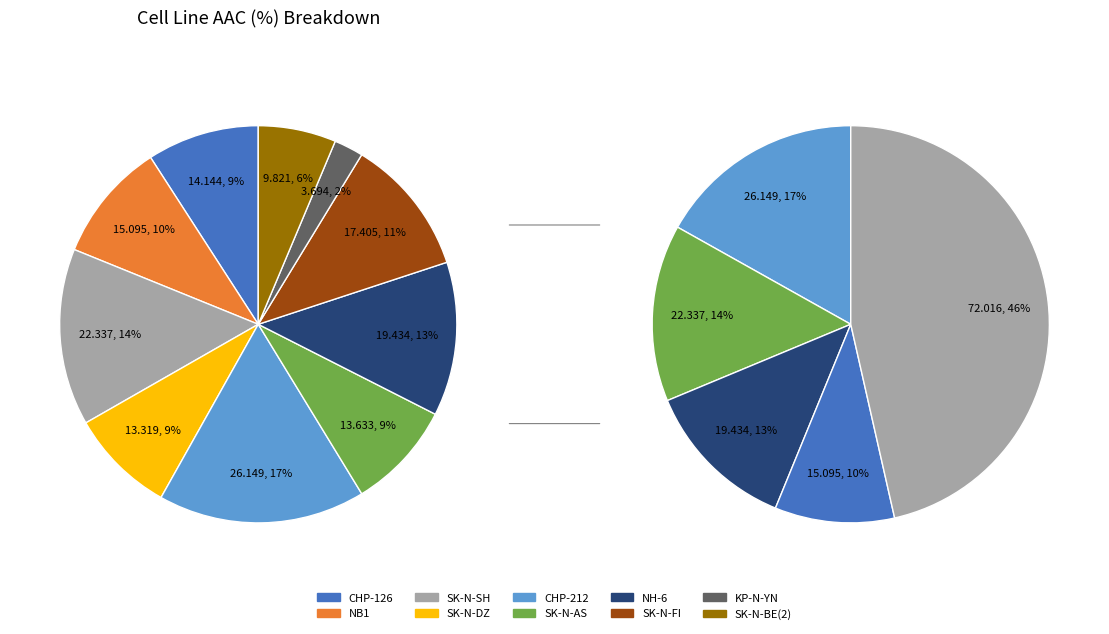

The SK-N-DZ slice represents 9% of the pie. True or false?

True